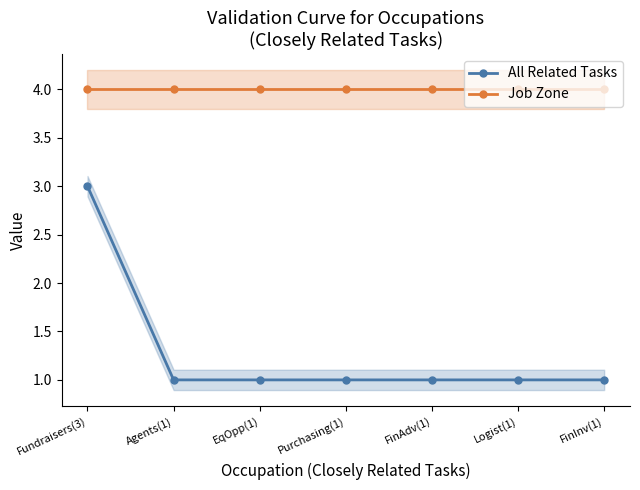

Reading left to right, list all the values displayed in this chart.

All Related Tasks: 3	1	1	1	1	1	1
Job Zone: 4	4	4	4	4	4	4